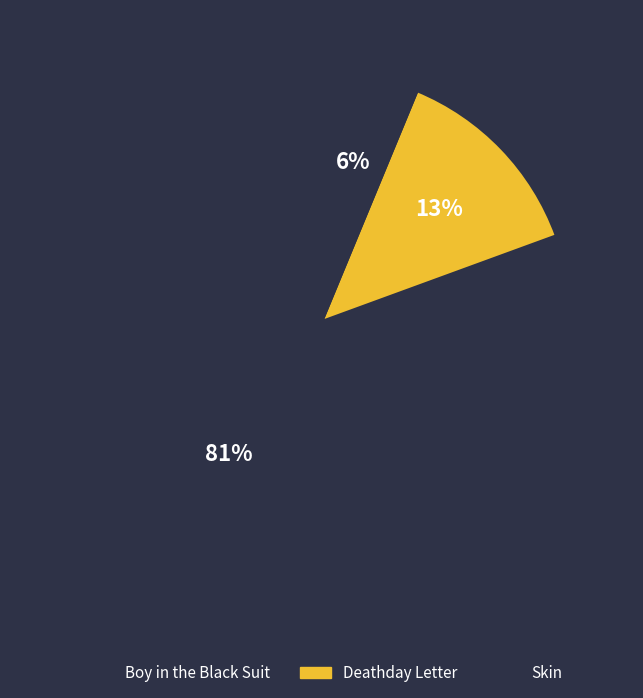

To the nearest percent, what is the difference between the Skin and Boy in the Black Suit slice percentages?

74%